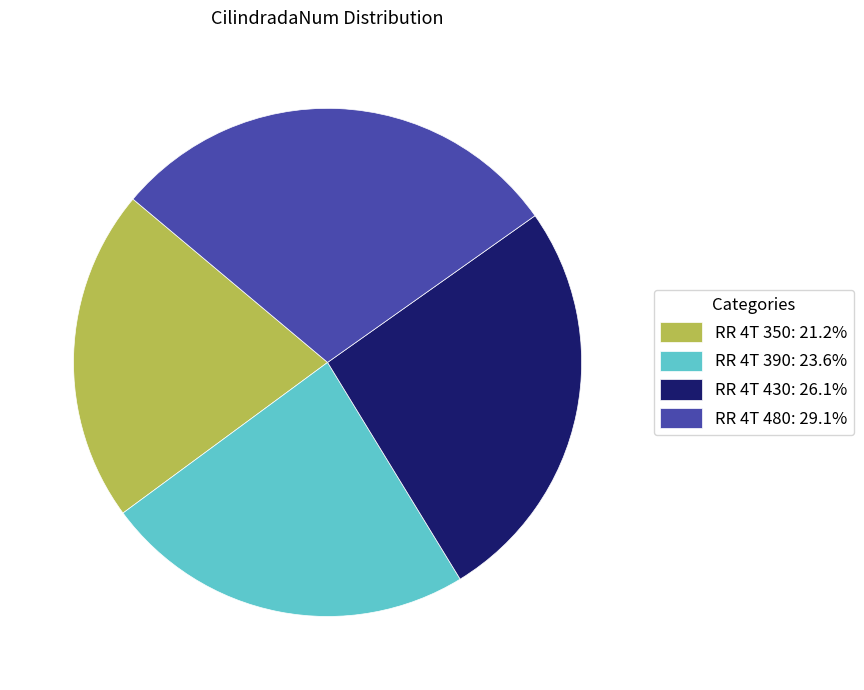

Rank the categories by value from lowest to highest.

RR 4T 350, RR 4T 390, RR 4T 430, RR 4T 480